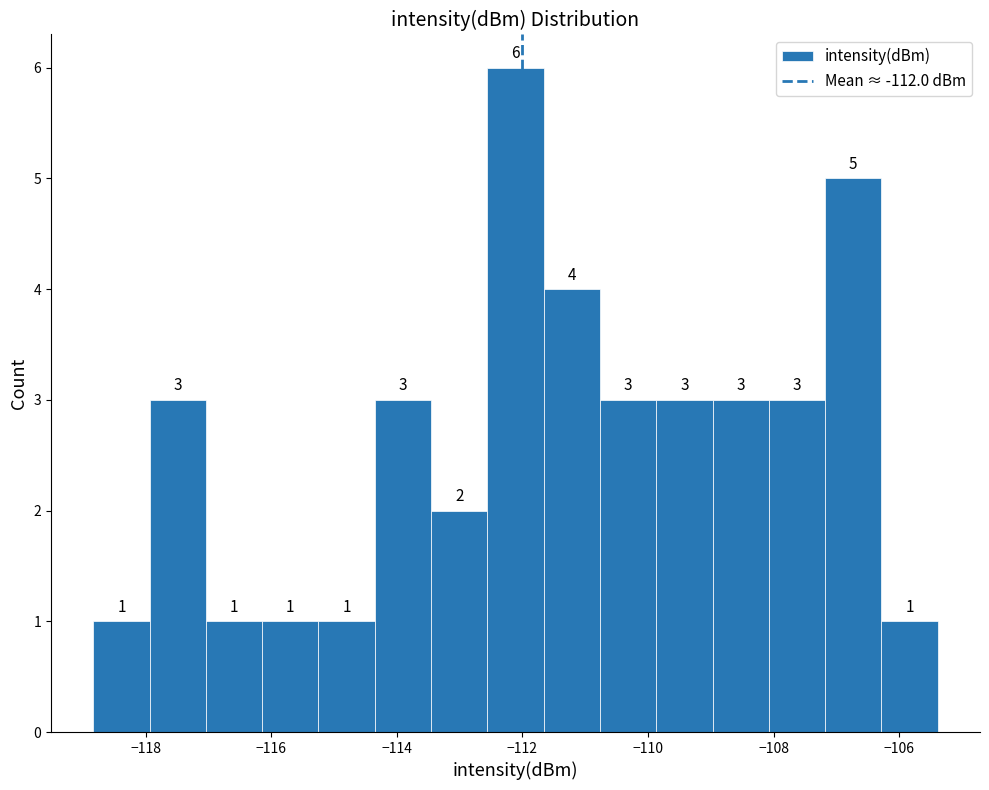

What is the height of the bar covering -115.2 to -114.4 on the x-axis? The bar edges are not printed on the chart, so give them approximately, as read against the axis.

1